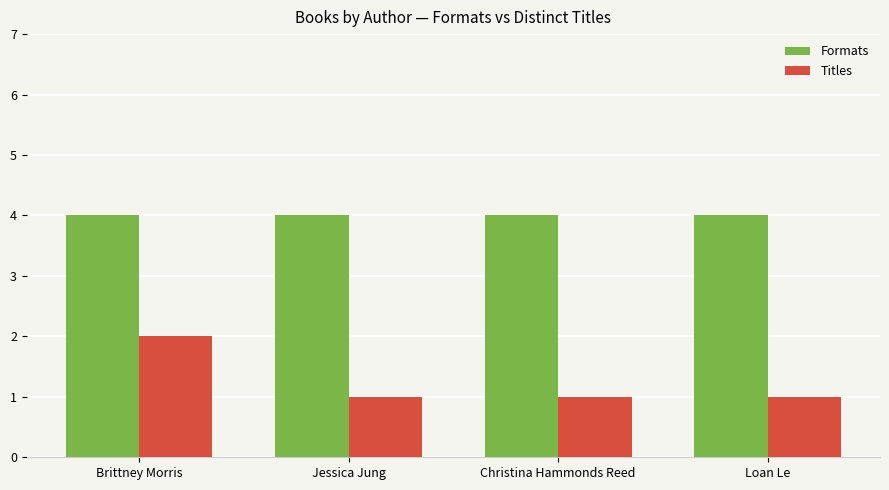

Reading left to right, what are all the values shown in this chart?

Formats: 4	4	4	4
Titles: 2	1	1	1